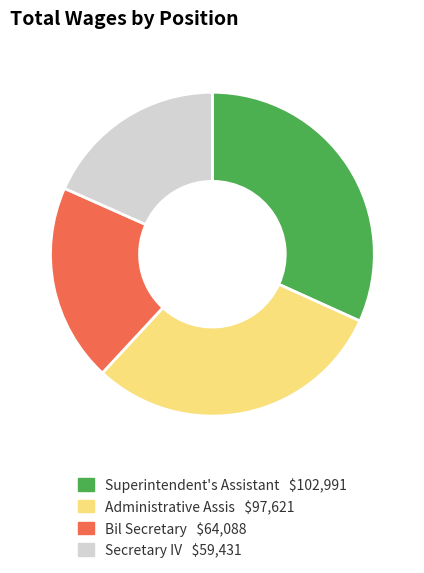

Is Administrative Assis $97,621 the majority of the pie?

No